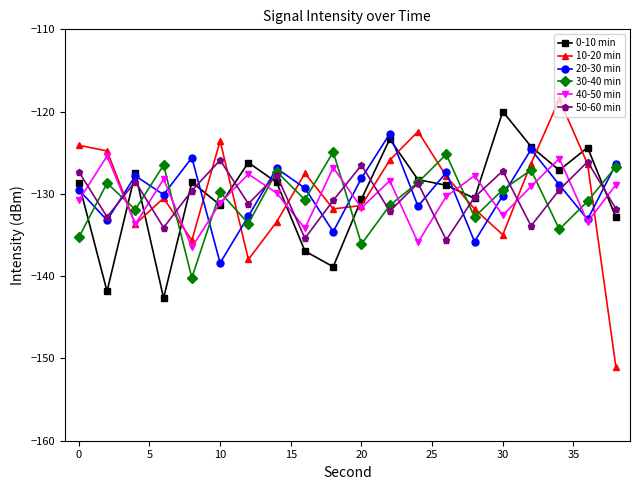

After their last crossing, which series has the higher values: 40-50 min or 50-60 min?

40-50 min